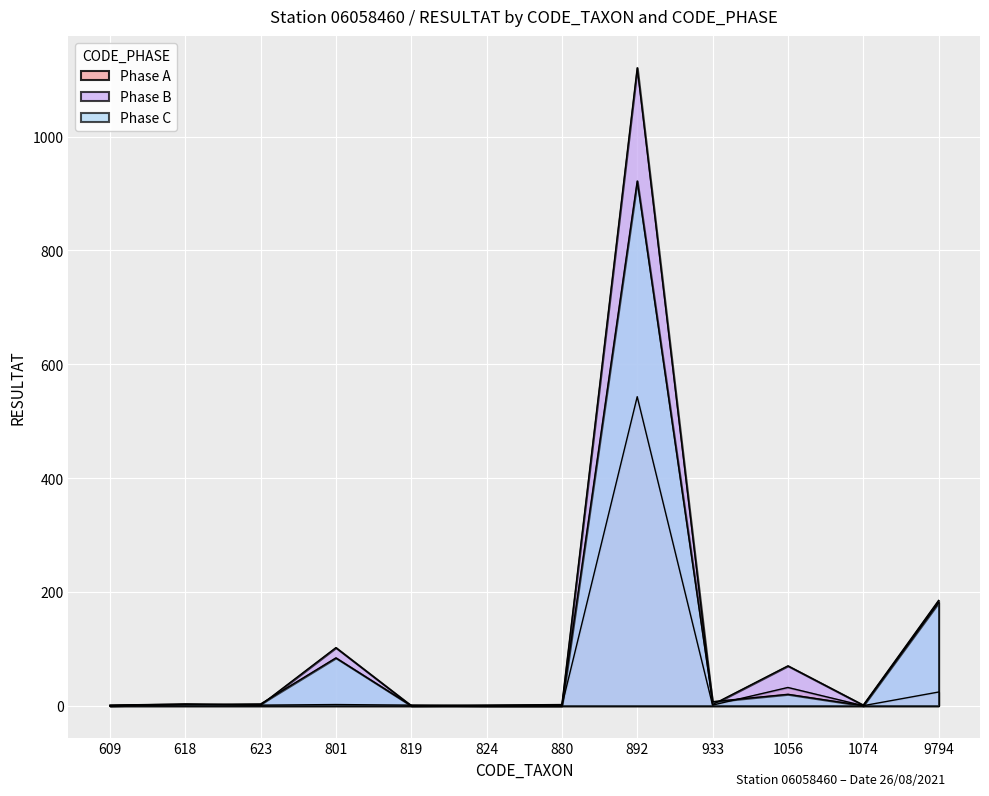

Which series has the largest total across all categories?

Phase B